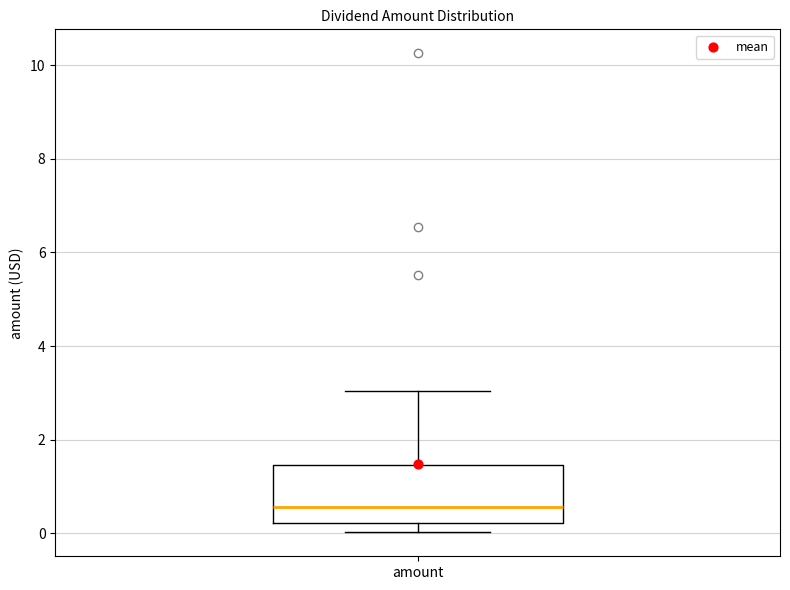

Transcribe this box plot: give where the median line is, the range the box spans, and where the two whiskers end, as read against the y-axis. The values are not printed on the chart, so give them approximately, as read against the axis.

median 0.6, box 0.2 to 1.4, whiskers 0.0 to 3.0